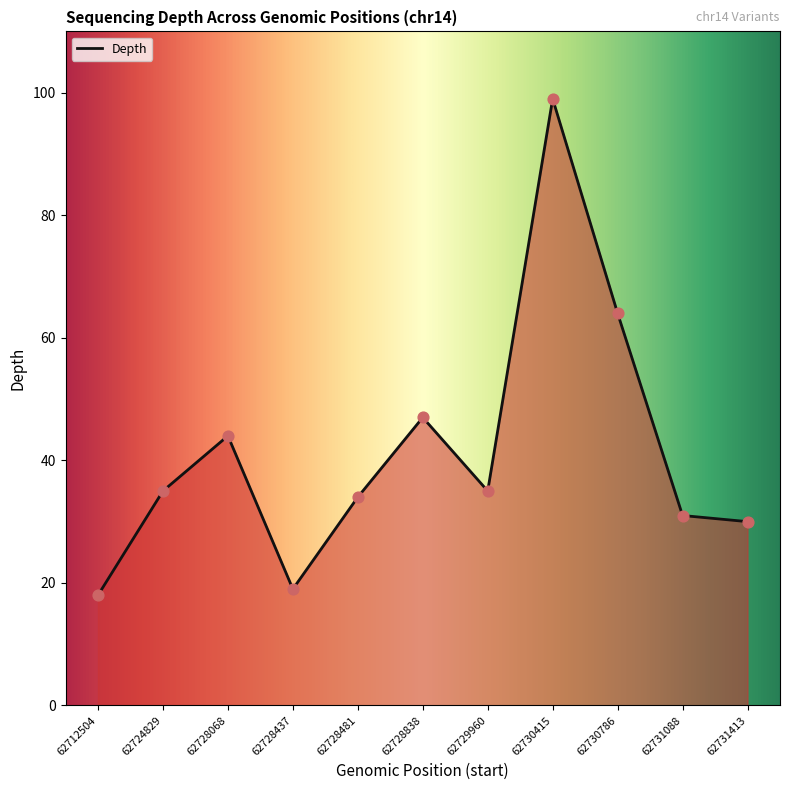

What is the ratio of the value at 62730415 to the value at 62731088?

3.2